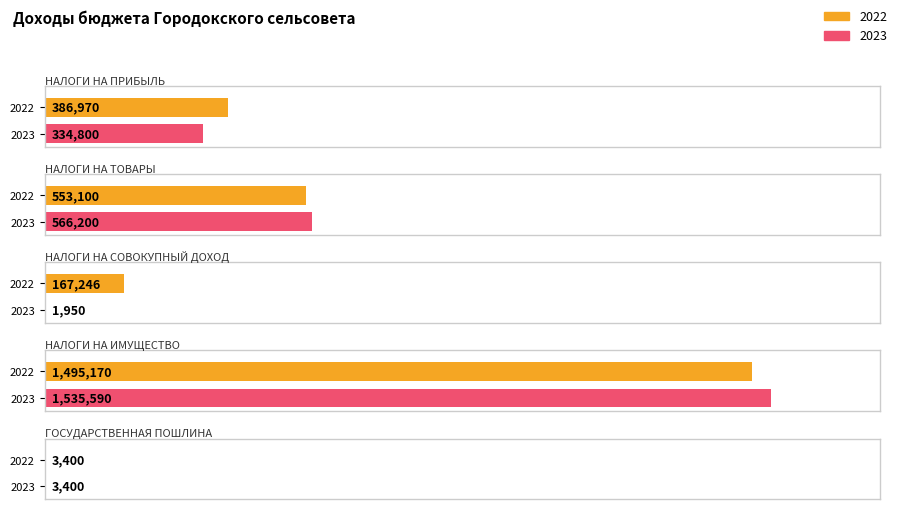

Rank the categories by 2023 value from lowest to highest.

НАЛОГИ НА СОВОКУПНЫЙ ДОХОД, ГОСУДАРСТВЕННАЯ ПОШЛИНА, НАЛОГИ НА ПРИБЫЛЬ, НАЛОГИ НА ТОВАРЫ, НАЛОГИ НА ИМУЩЕСТВО